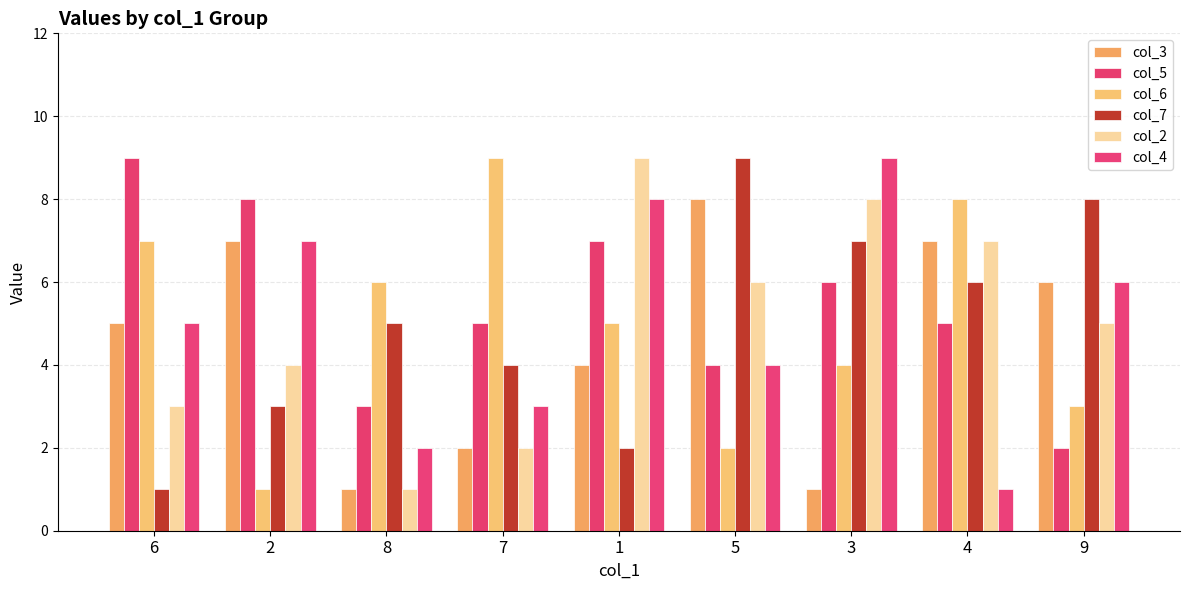

How many bars are there in total?

54